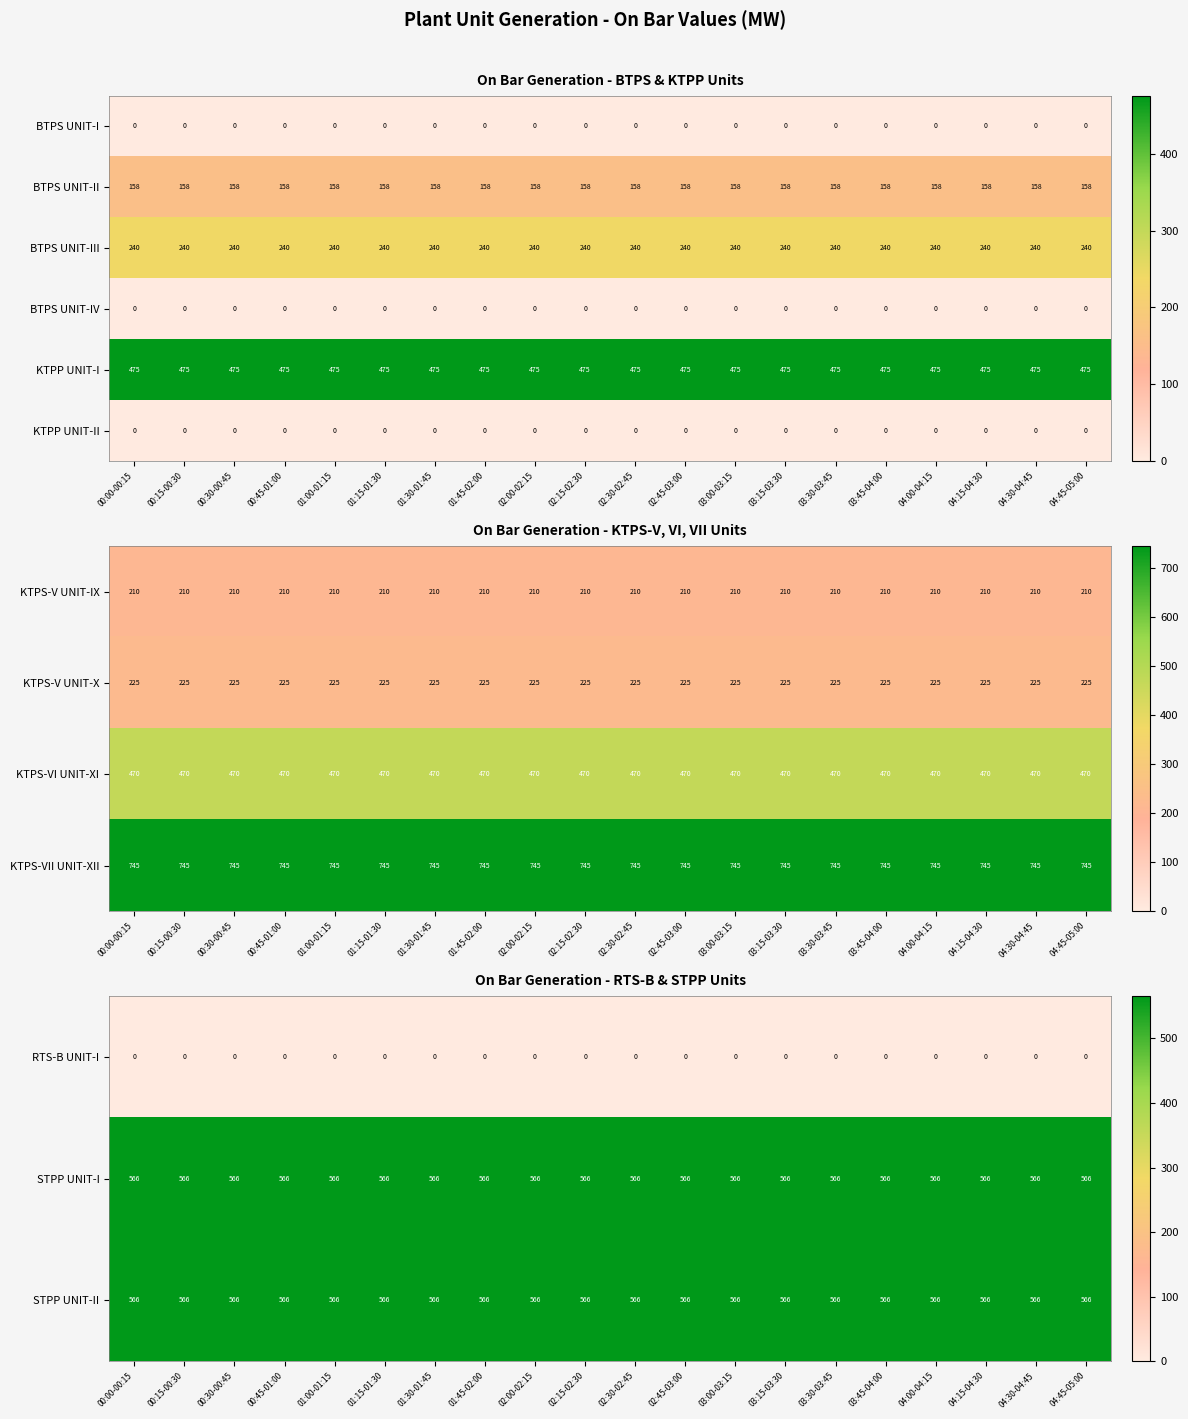

What is the highest value of the KTPP UNIT-I series?

475